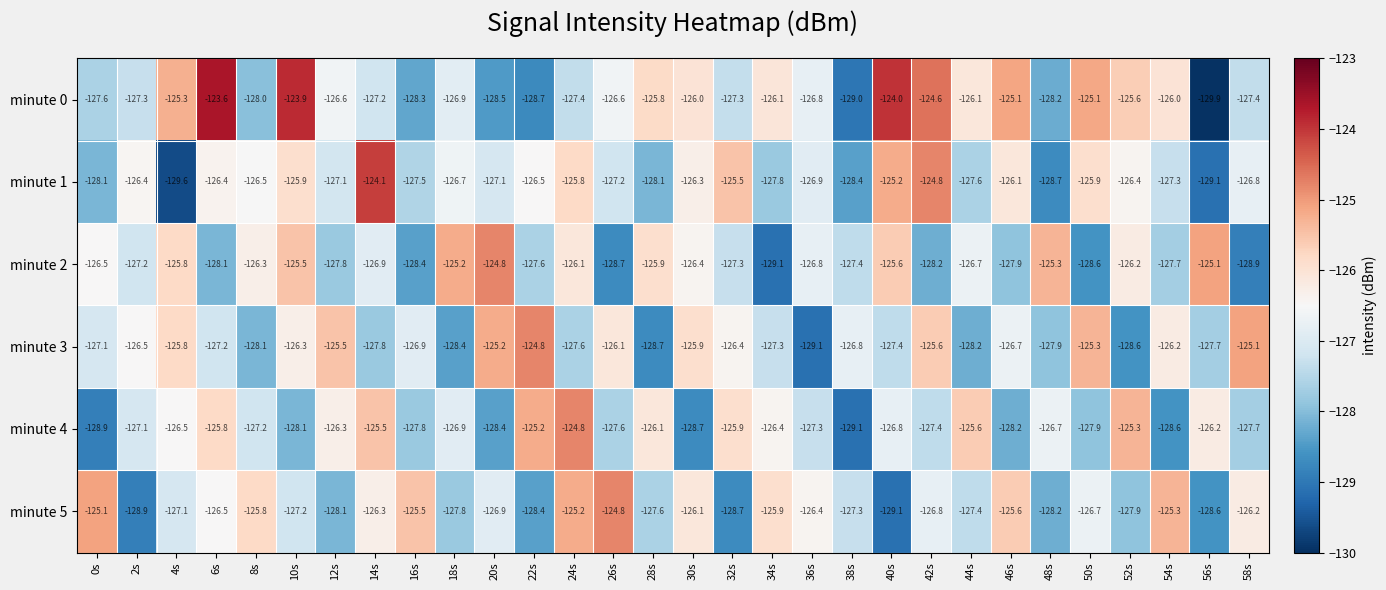

Where does the minute 1 series first go above -126?

10s